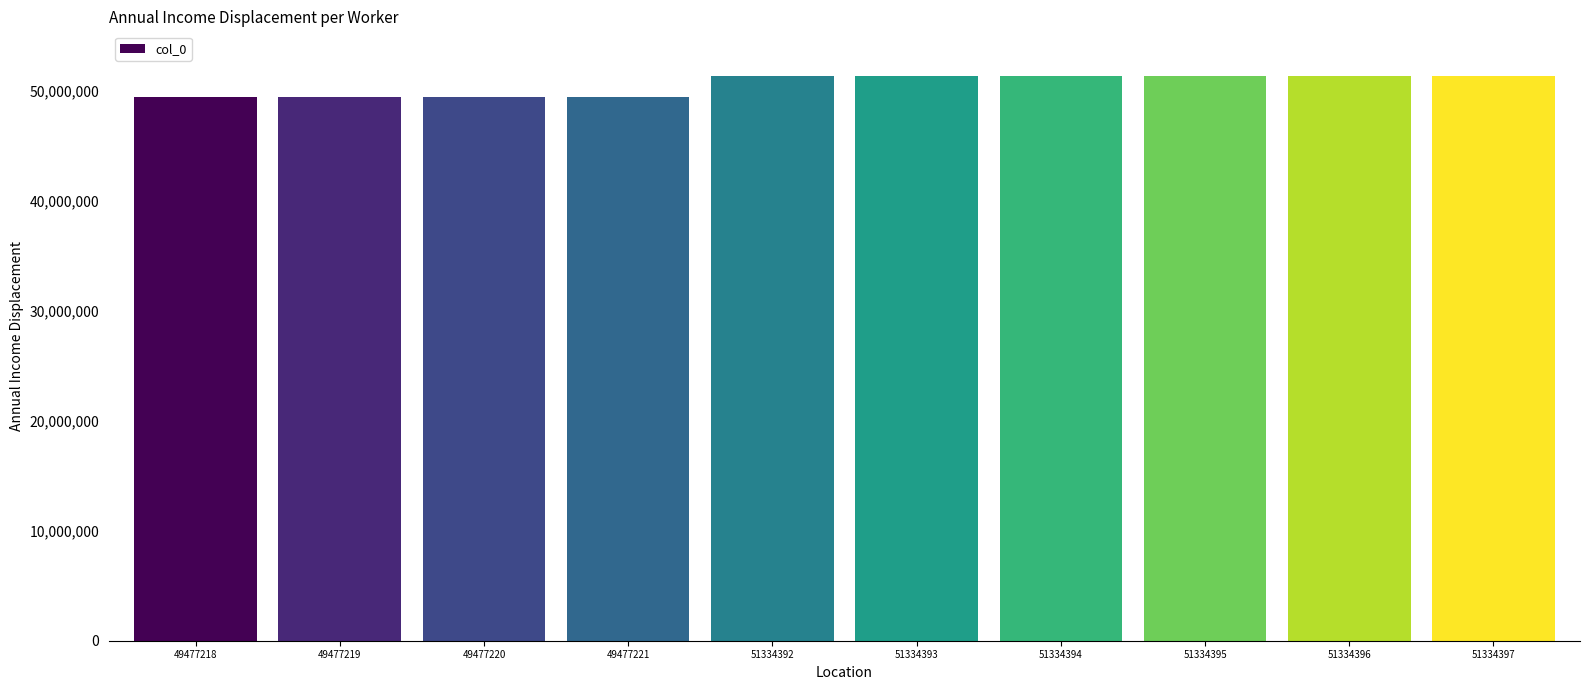

Approximately how many times larger is the value at 49477221 compared to 51334396?

1.0